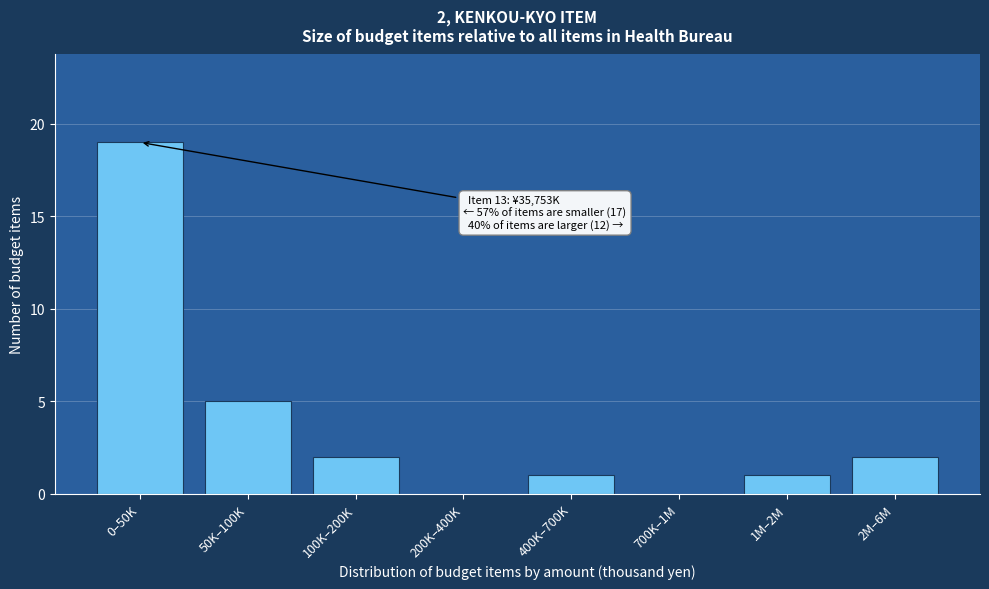

Reading right to left, transcribe all the data shown in this chart.

2M–6M=2	1M–2M=1	700K–1M=0	400K–700K=1	200K–400K=0	100K–200K=2	50K–100K=5	0–50K=19